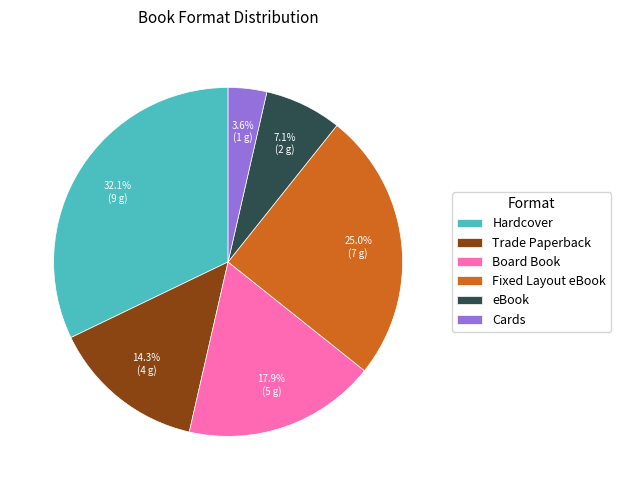

What percentage is the Fixed Layout eBook slice, to the nearest percent?

25%